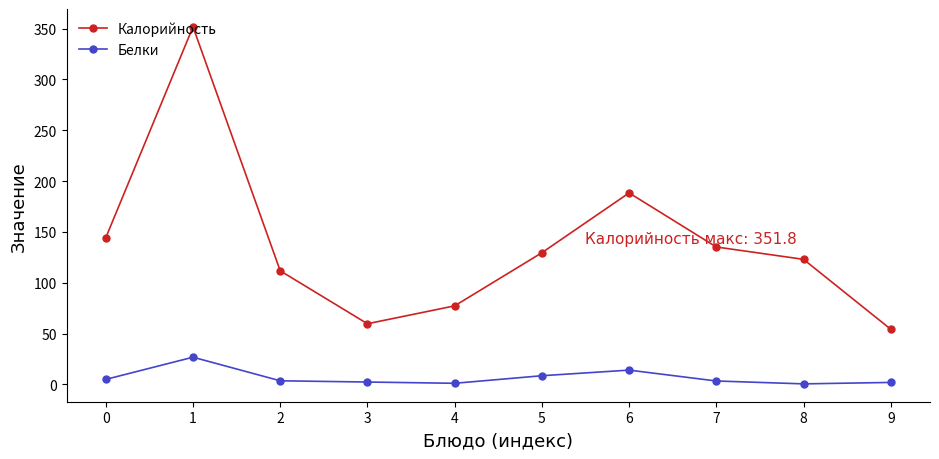

What is the minimum value shown in the chart?

0.6